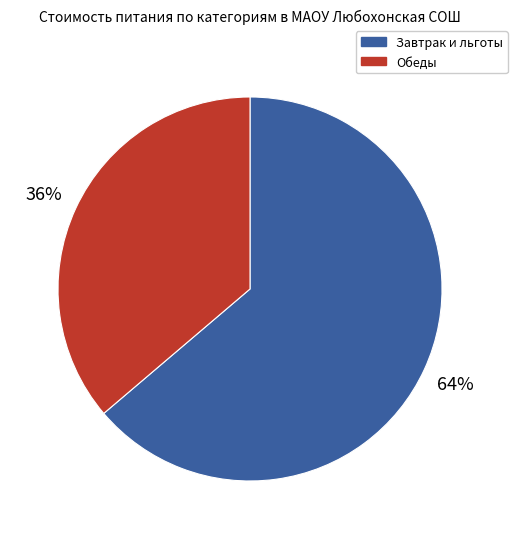

Is there a majority slice in this chart?

Yes